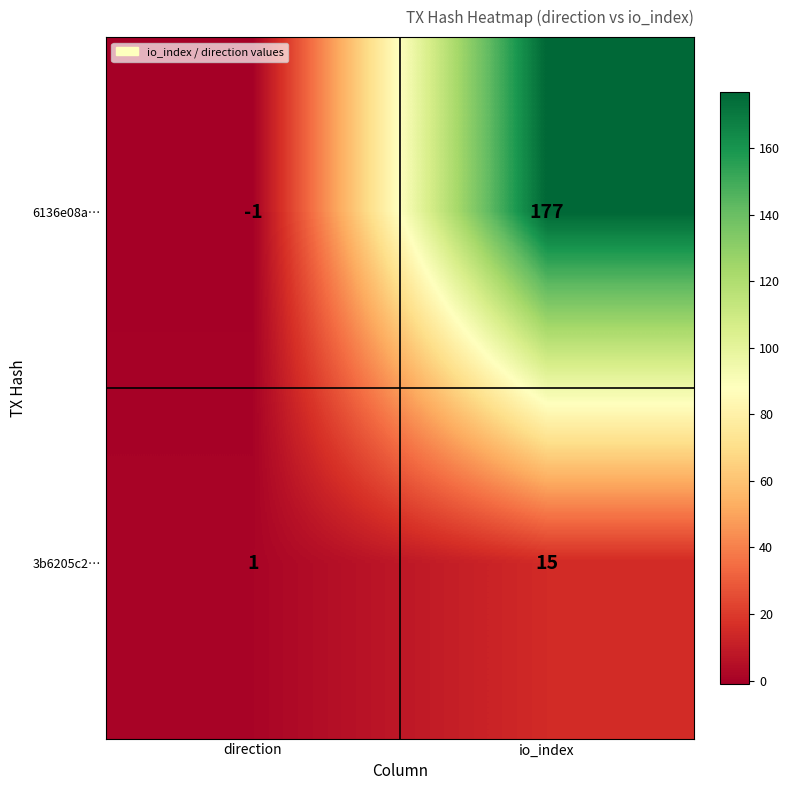

What is the sum of all 3b6205c2… values?

16